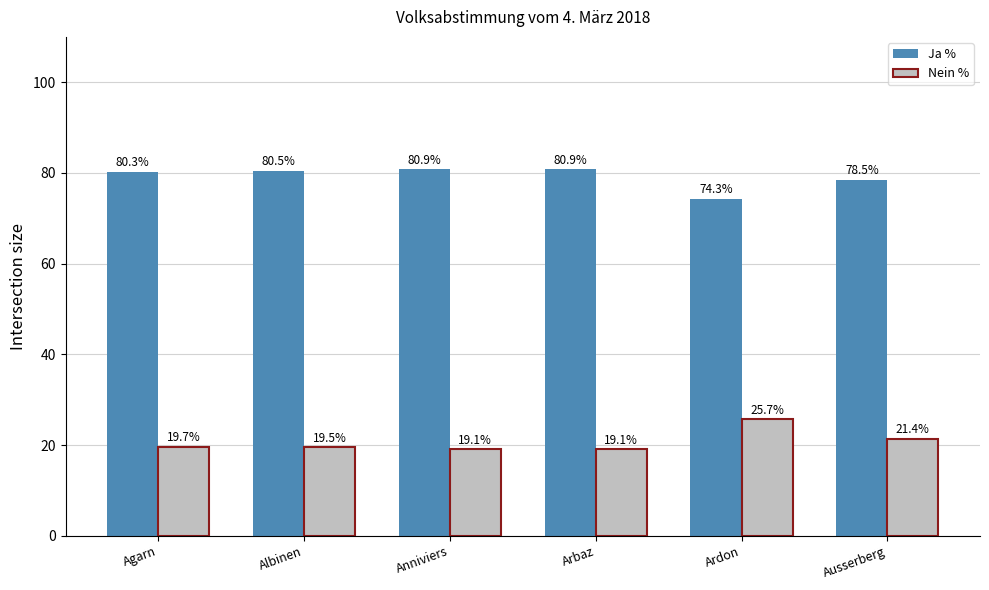

At which label does Ja % reach its minimum?

Ardon